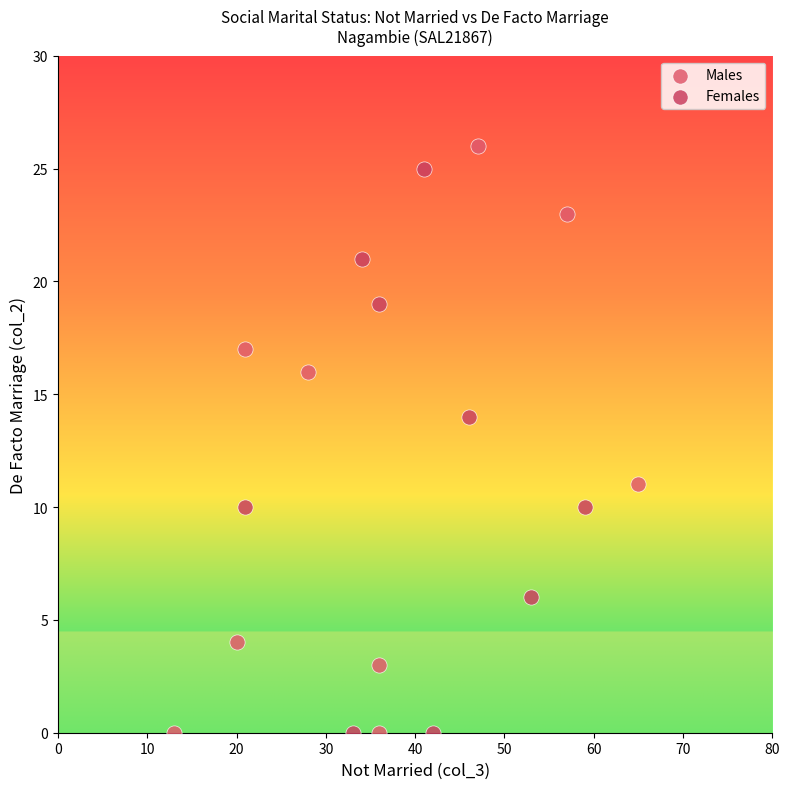

Which series has the largest Y range (max minus min)?

Males